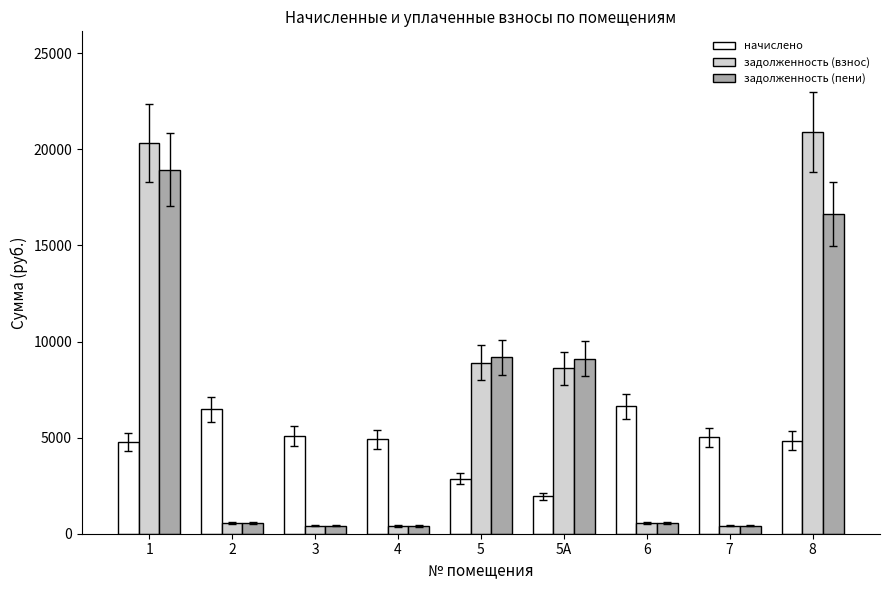

Is it true that начислено equals 5015.3 at 7?

True